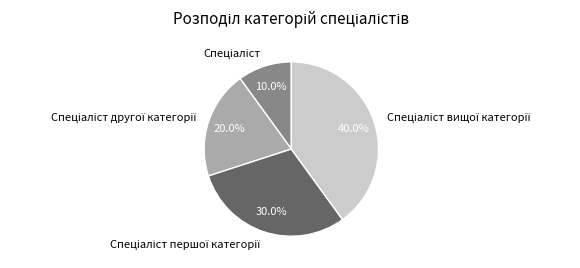

Does any single category account for the majority?

No